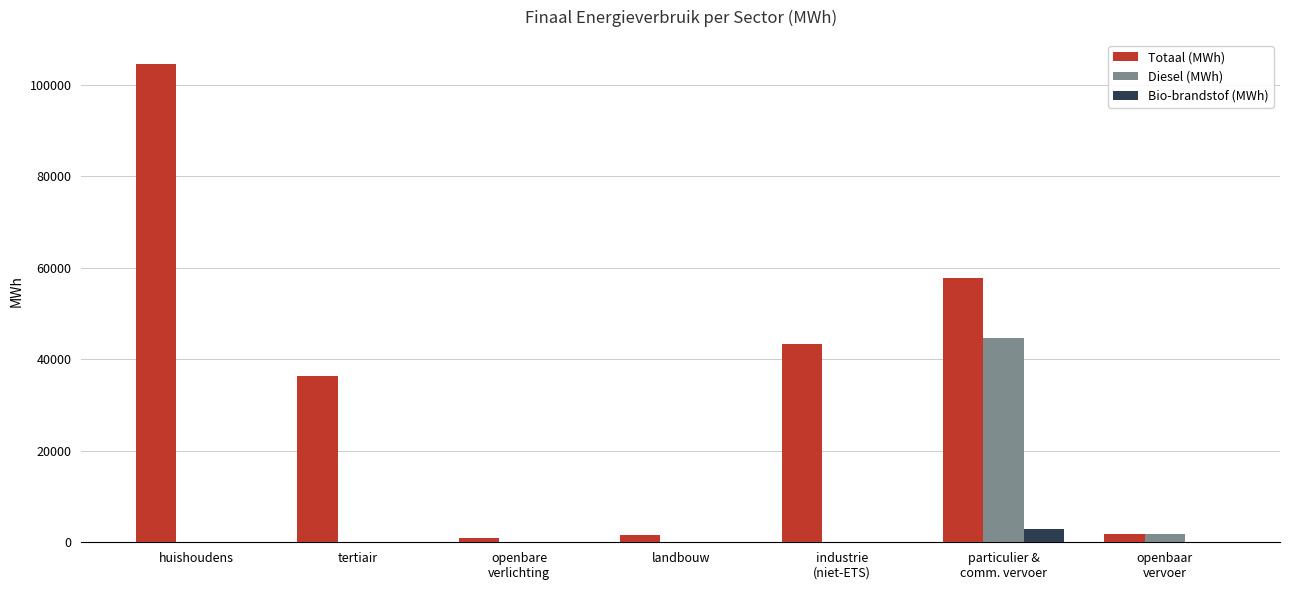

How many groups of bars are there?

7